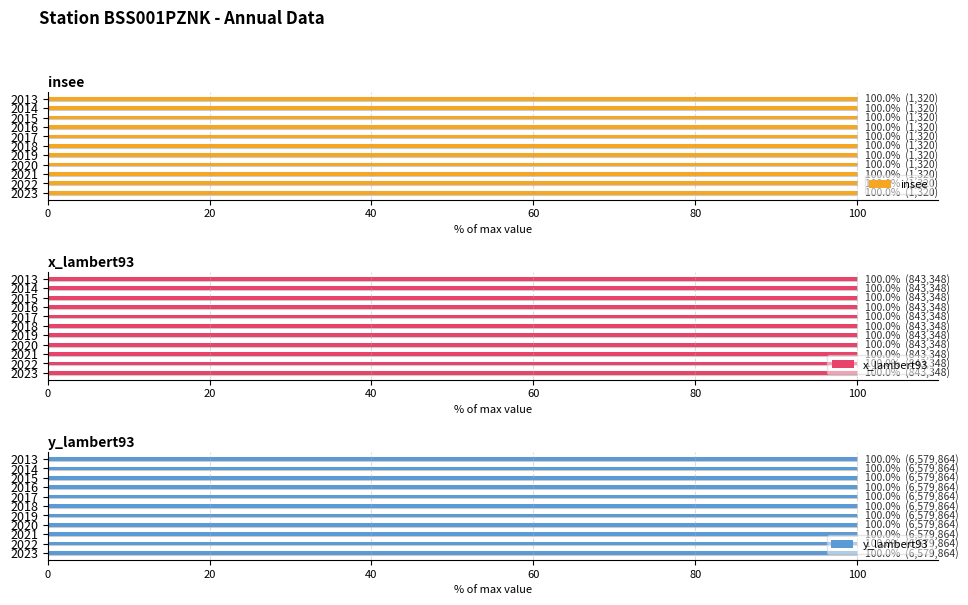

At 2016, list the series in order from smallest to largest.

insee, x_lambert93, y_lambert93